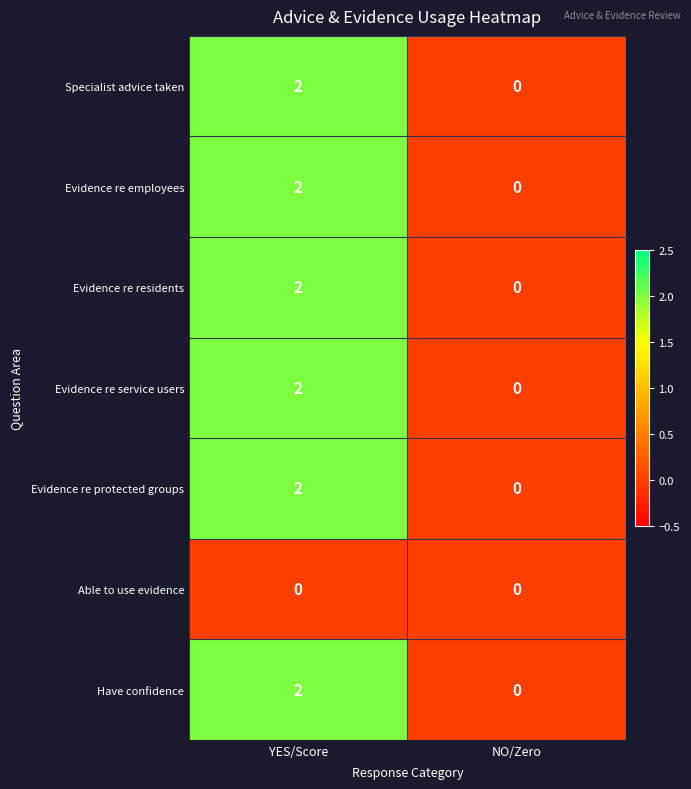

The value of Evidence re protected groups at NO/Zero is 1. True or false?

False